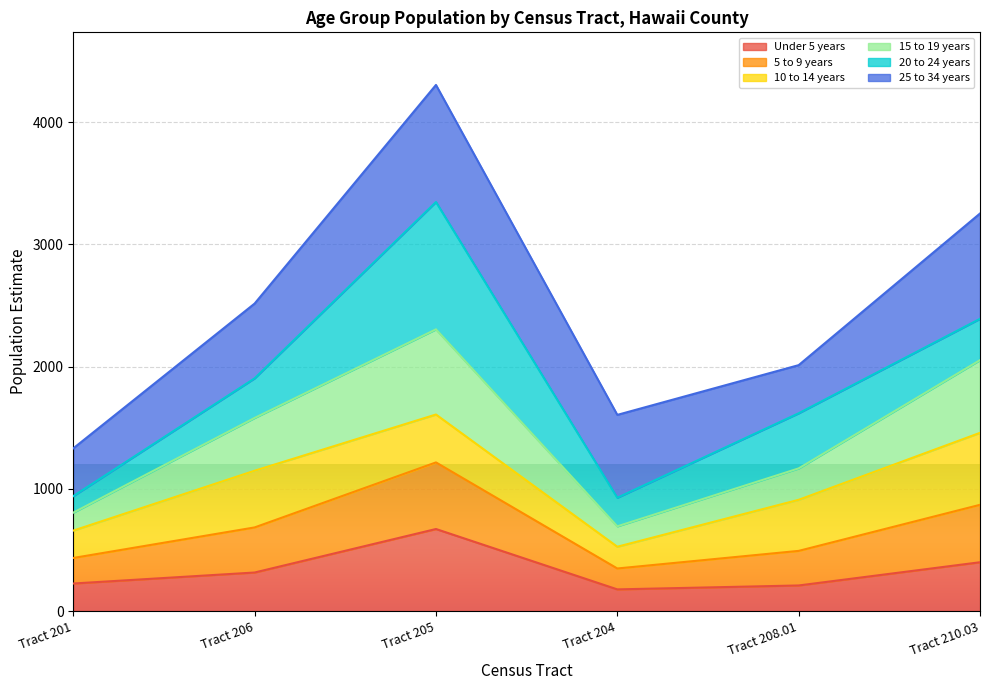

Which category has the highest value in the Under 5 years series?

Tract 205